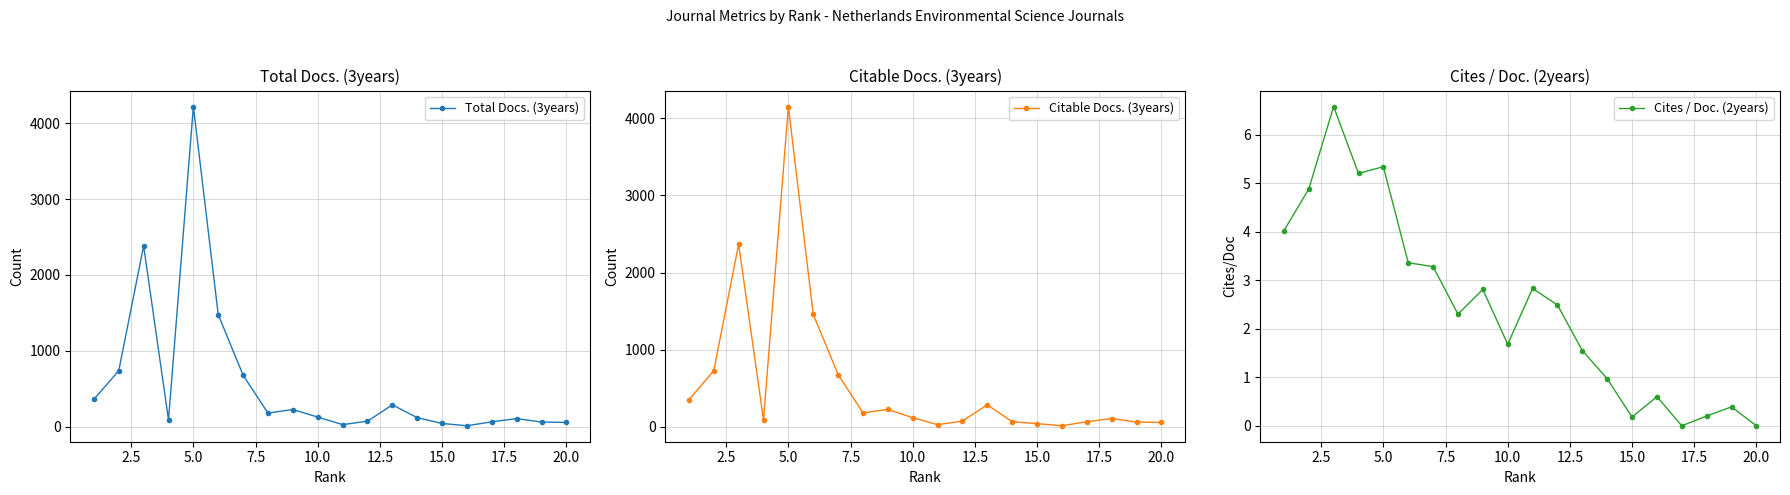

Reading left to right, extract all data points from this chart.

Total Docs. (3years): 363.0	740.0	2383.0	93.0	4218.0	1478.0	681.0	182.0	229.0	129.0	30.0	75.0	290.0	122.0	45.0	15.0	67.0	109.0	64.0	59.0
Citable Docs. (3years): 351.0	728.0	2368.0	90.0	4153.0	1459.0	678.0	181.0	226.0	119.0	28.0	75.0	286.0	66.0	42.0	14.0	66.0	108.0	62.0	57.0
Cites / Doc. (2years): 4.0	4.9	6.6	5.2	5.3	3.4	3.3	2.3	2.8	1.7	2.8	2.5	1.6	1.0	0.2	0.6	0.0	0.2	0.4	0.0